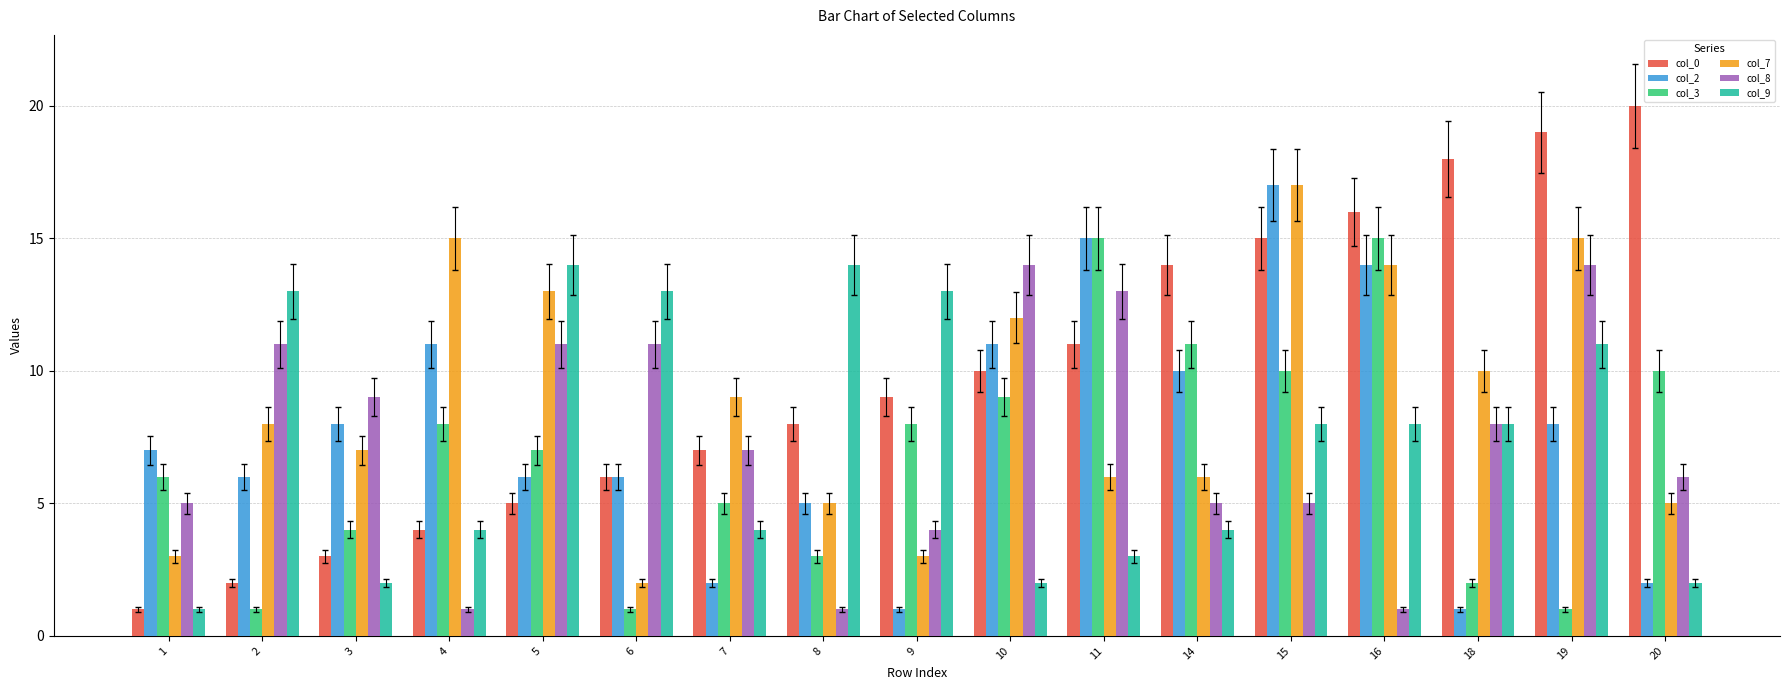

How many series are shown in this chart?

6